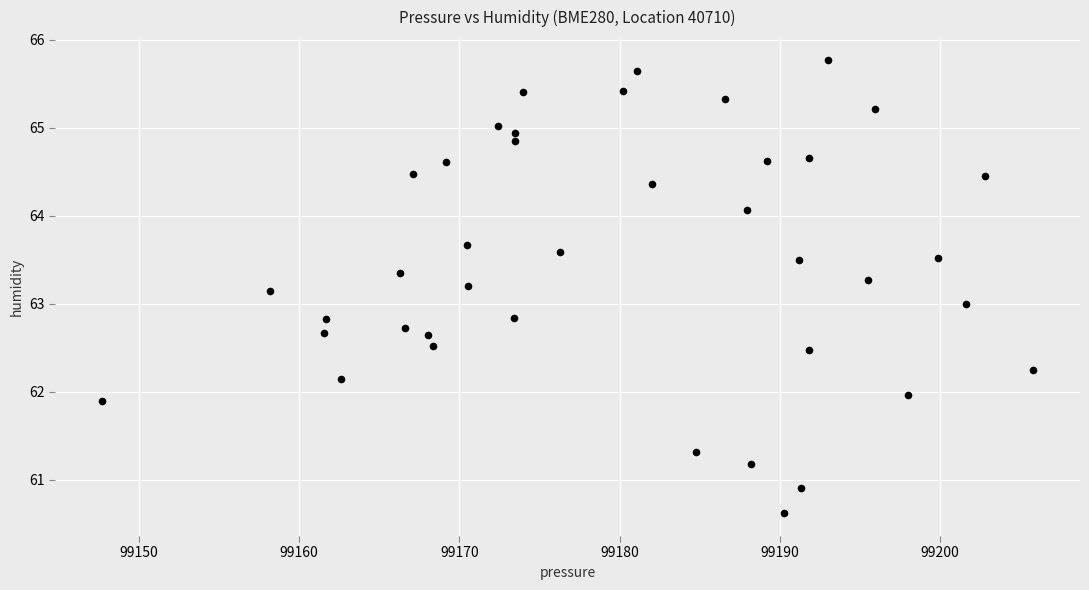

What is the range of X values (max minus min)?

58.1